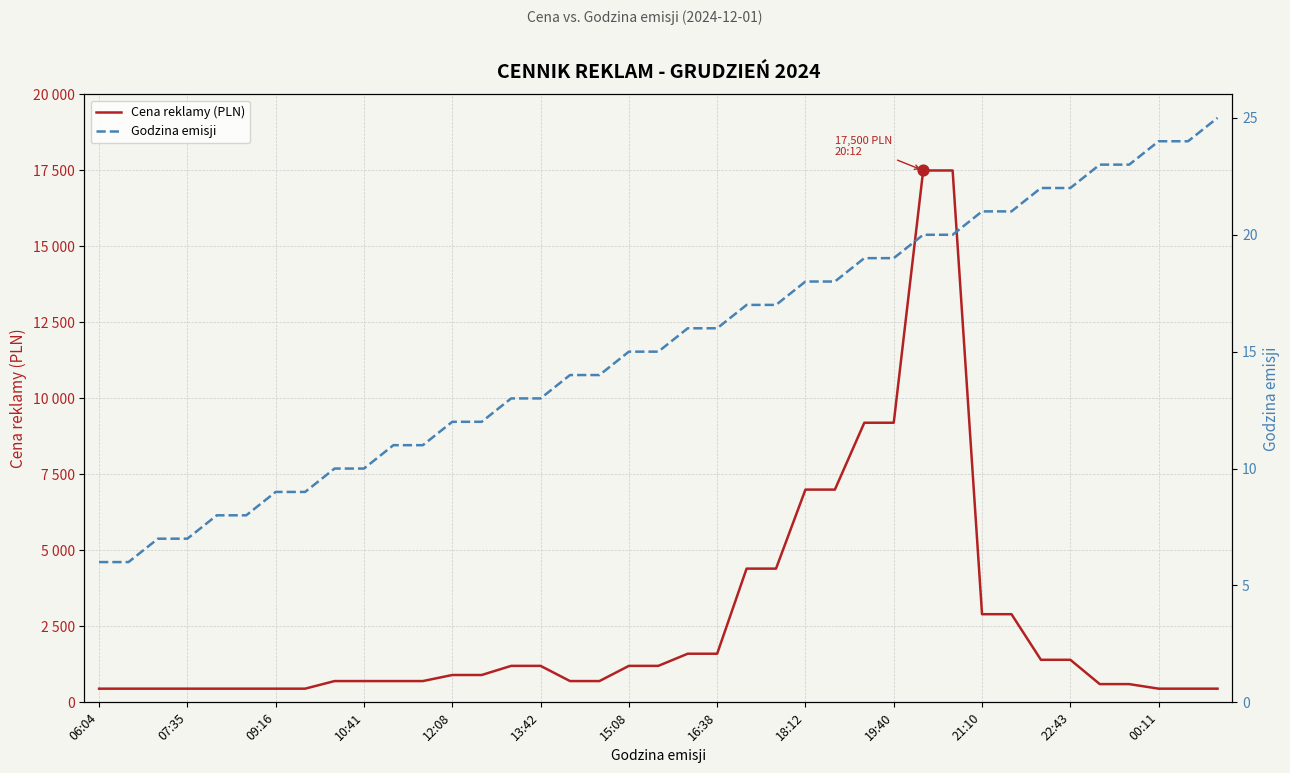

Which series has the largest Y range (max minus min)?

Cena reklamy (PLN)